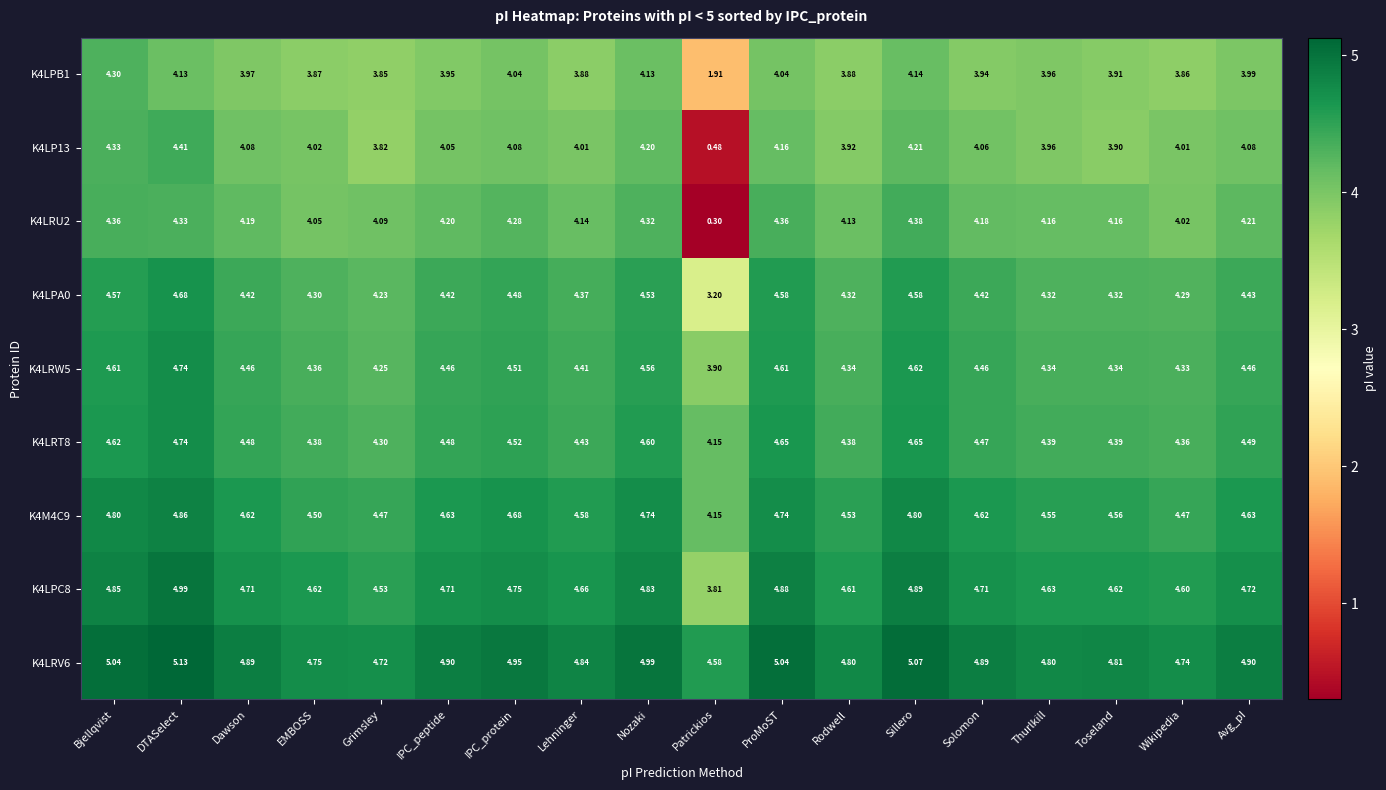

At which category is the sum across all series the highest?

DTASelect